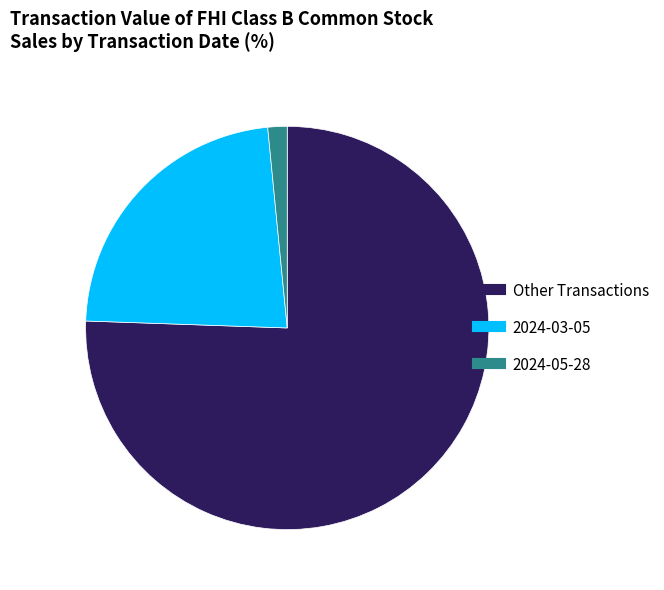

Does any single category account for the majority?

Yes